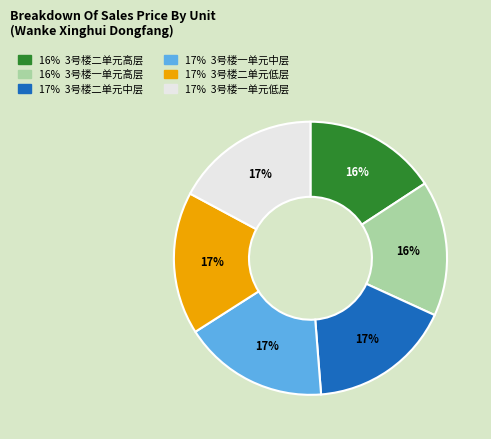

To the nearest percent, what is the difference between the largest and smallest slice percentages?

1%